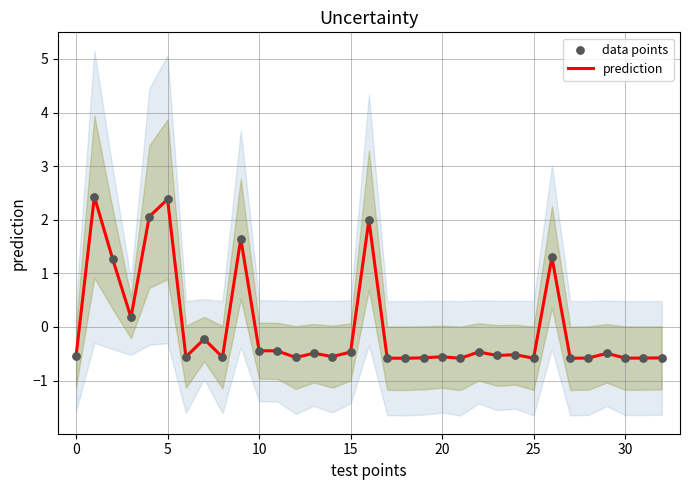

What is the highest value of the prediction series?

2.4